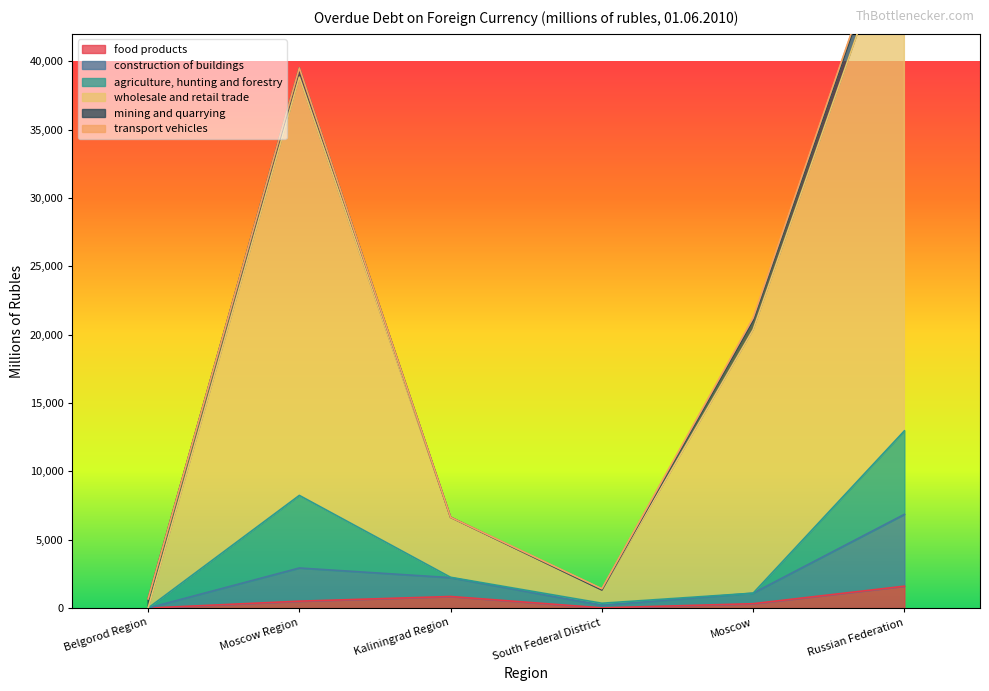

Is the value of wholesale and retail trade at Russian Federation greater than the value of food products at South Federal District?

Yes